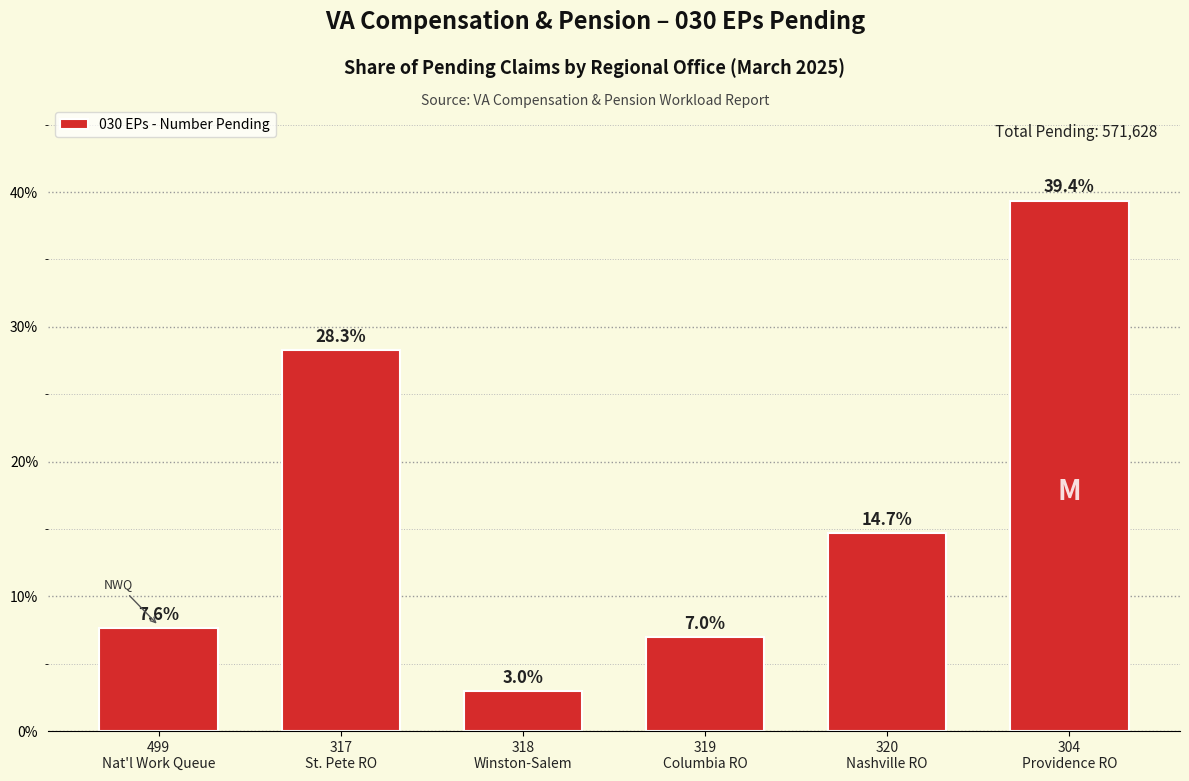

The value at 317
St. Pete RO is 45.9. True or false?

False